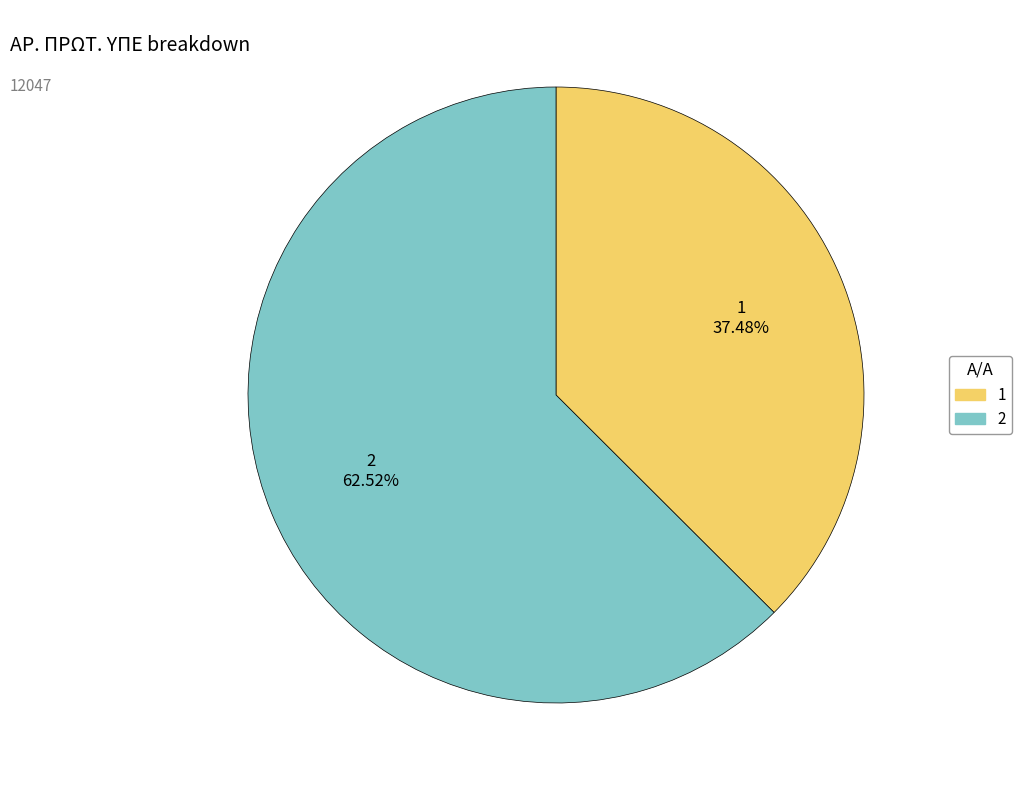

To the nearest percent, what is the average slice percentage?

50%